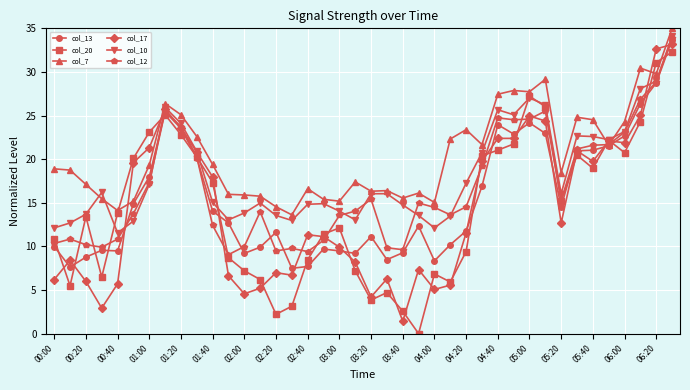

Which series has the largest total across all categories?

col_7